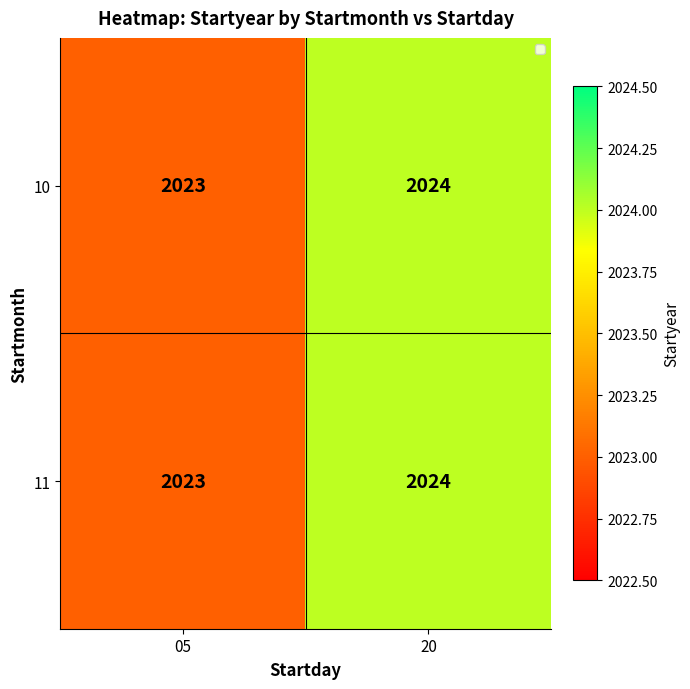

Reading right to left, transcribe all the data shown in this chart.

10: 20=2024	05=2023
11: 20=2024	05=2023